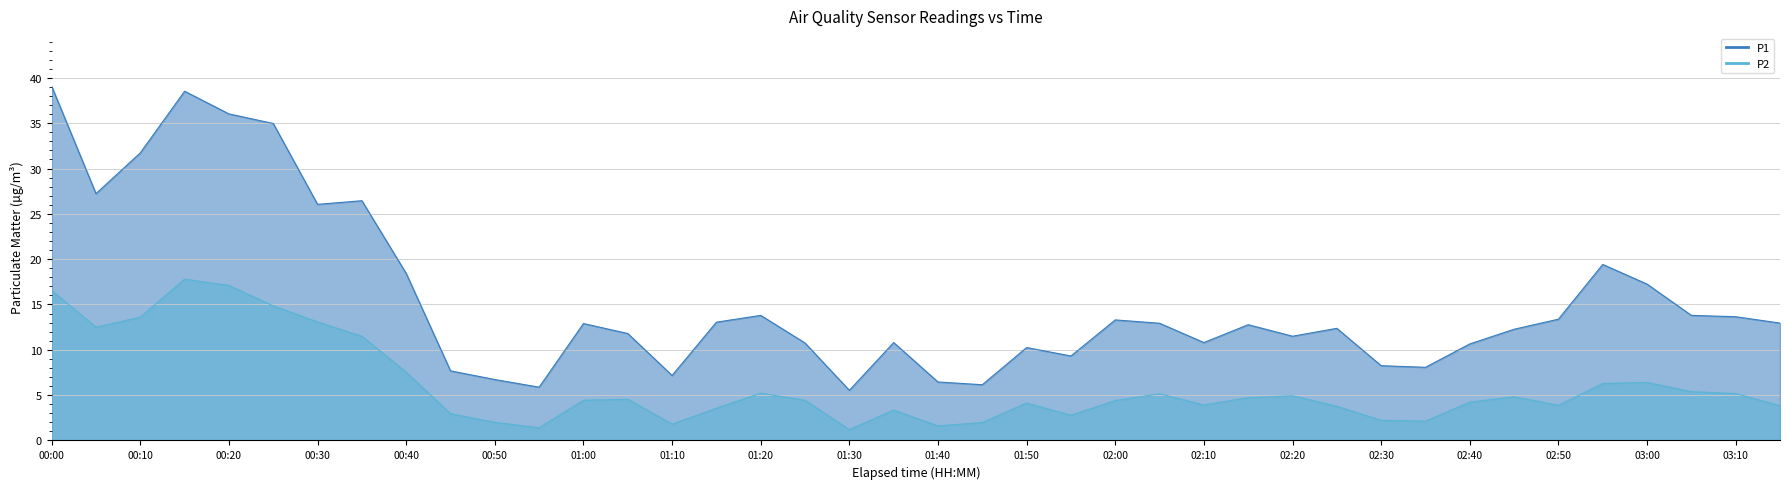

How many lines are shown in the chart?

2